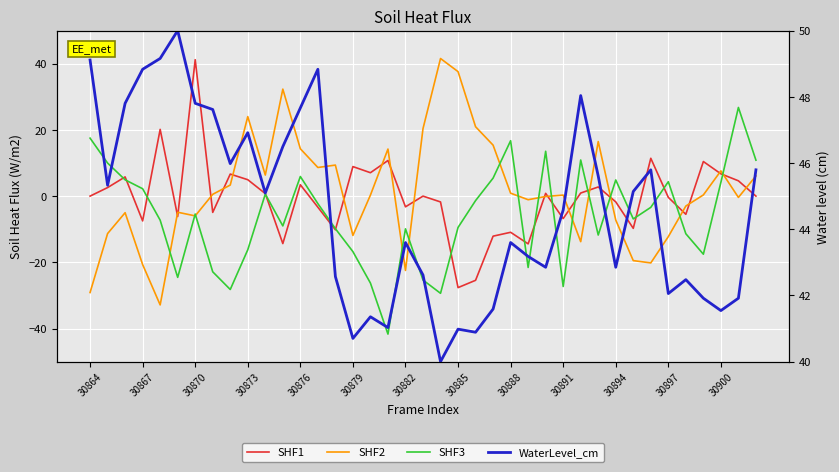

True or false: SHF3 and SHF2 cross at least once.

True